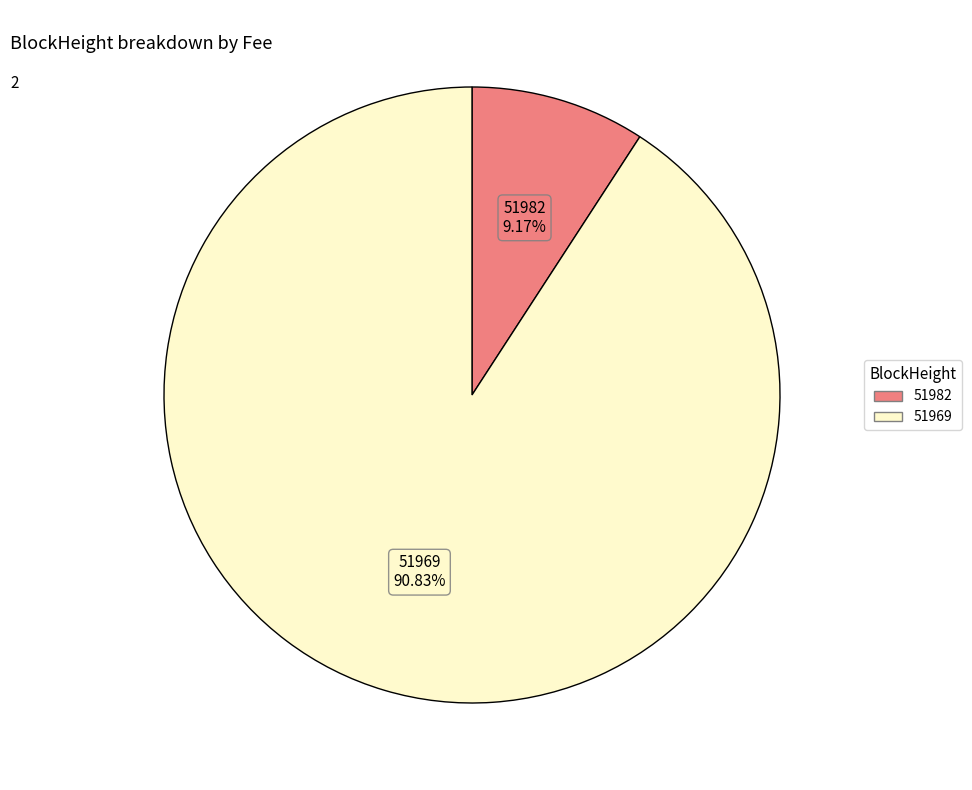

What is the ratio of the value at 51969 to the value at 51982?

9.9